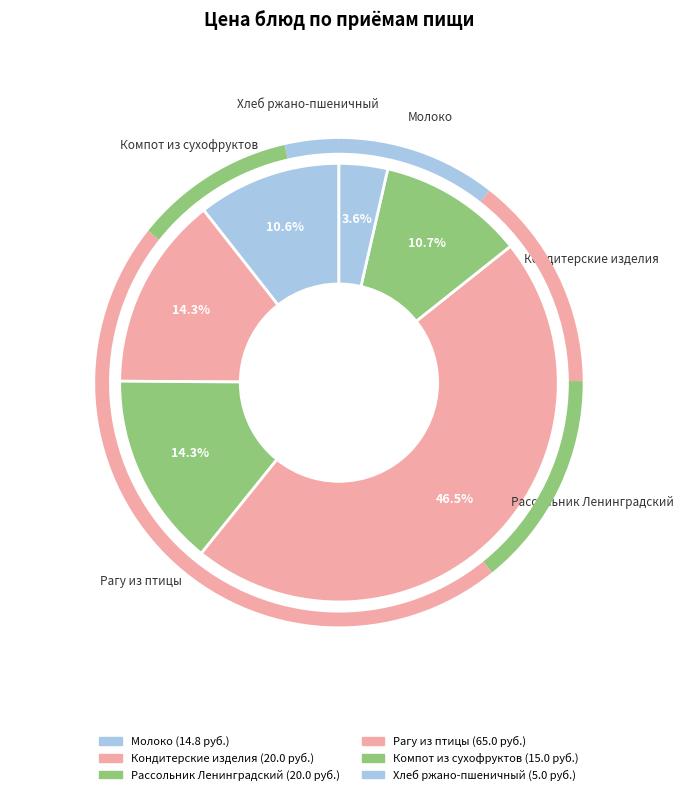

To the nearest percent, what is the combined percentage of Компот из сухофруктов and Рассольник Ленинградский?

25%